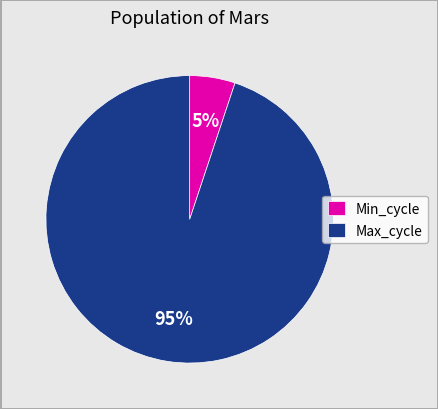

To the nearest percent, what is the combined percentage of Min_cycle and Max_cycle?

100%